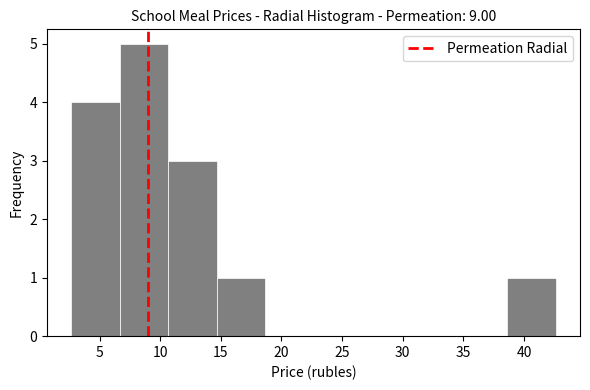

How tall is the bar that spans 6.5 to 10.5 on the x-axis? Neither the bar edges nor the heights are printed on the chart, so give them approximately, as read against the axes.

5